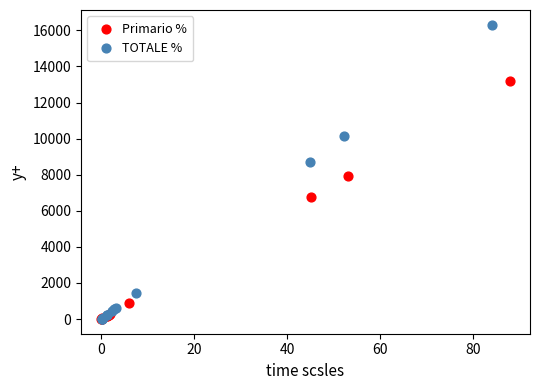

What are all the series names shown in the legend?

Primario %, TOTALE %